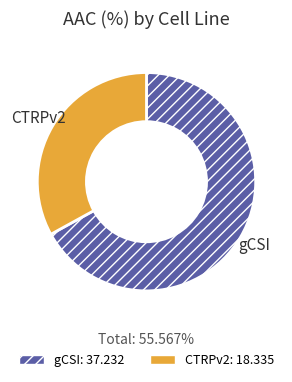

Approximately how many times larger is the value at CTRPv2 compared to gCSI?

0.5